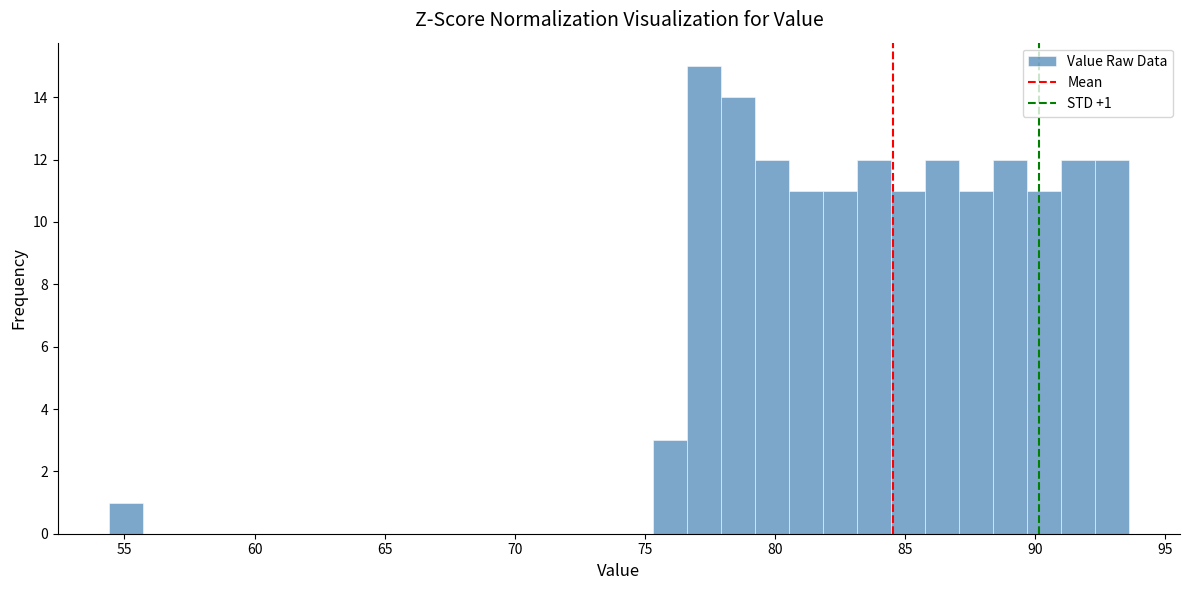

Read against the x-axis, roughly where is the centre of the tallest bar?

77.5